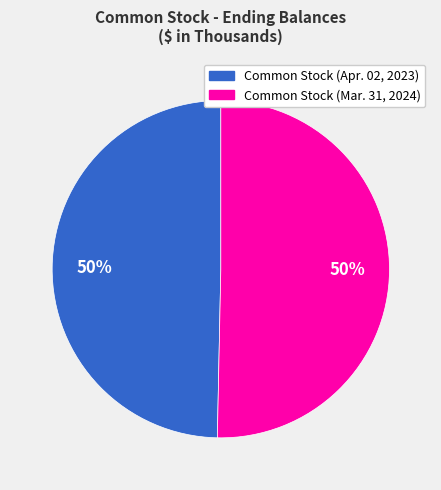

To the nearest percent, what portion does Common Stock (Apr. 02, 2023) represent?

50%